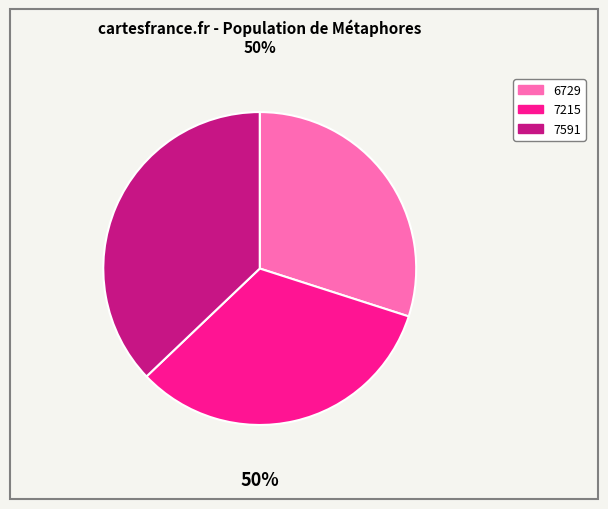

Is 7215 the majority of the pie?

No